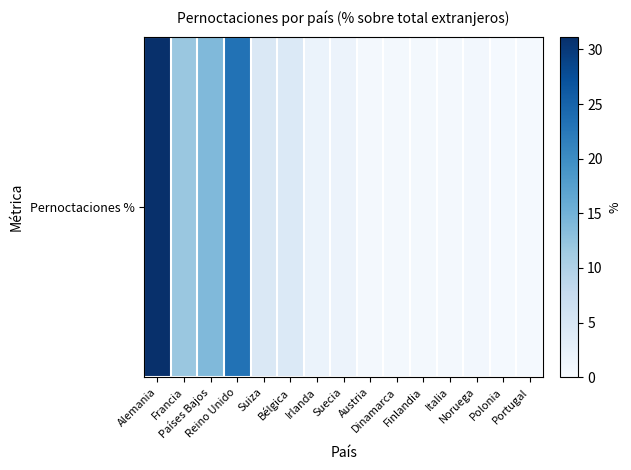

Which category has the lowest value across all series?

Portugal